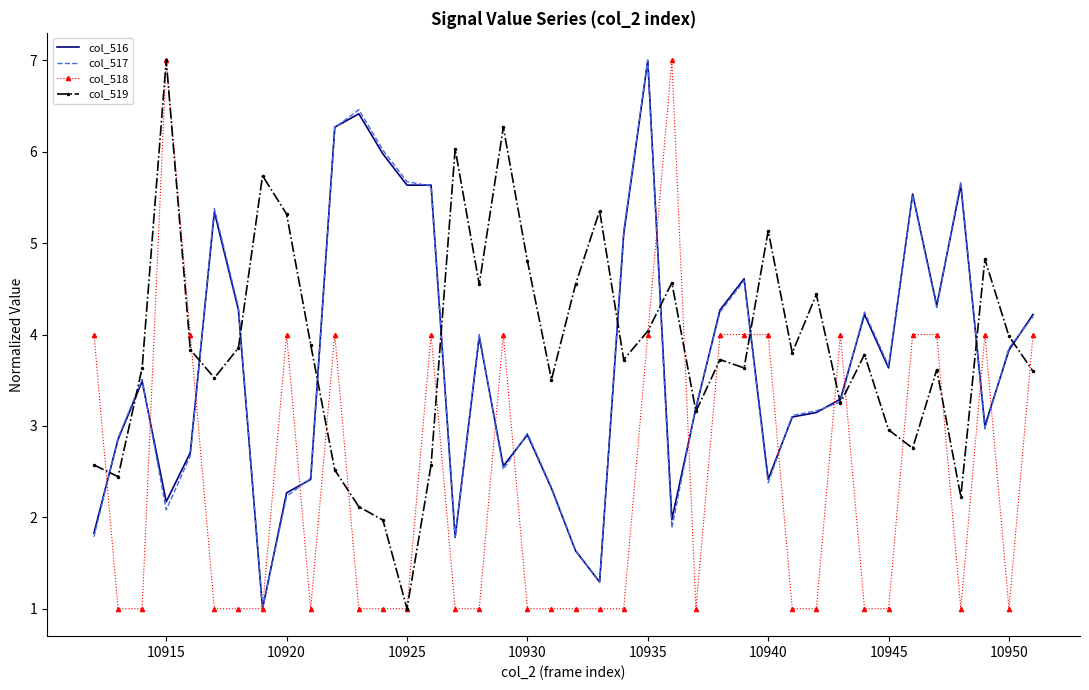

What is the minimum value shown in the chart?

1.0